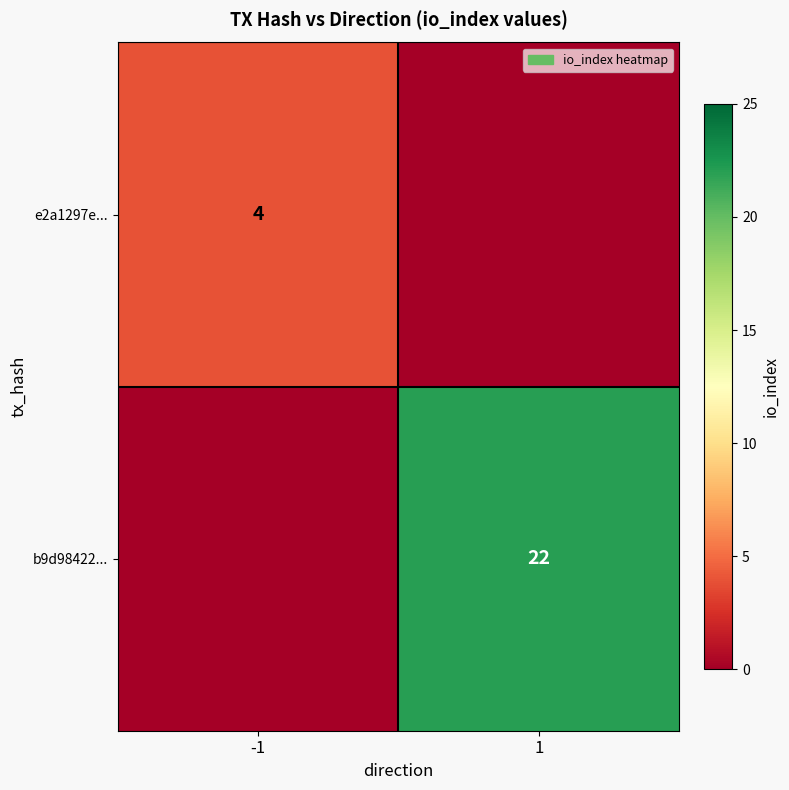

The value of e2a1297e... at -1 is 4. True or false?

True